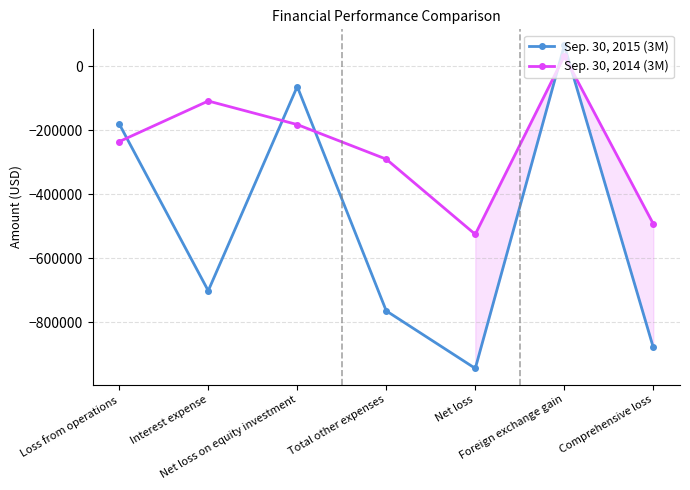

Which series has the widest spread of values?

Sep. 30, 2015 (3M)